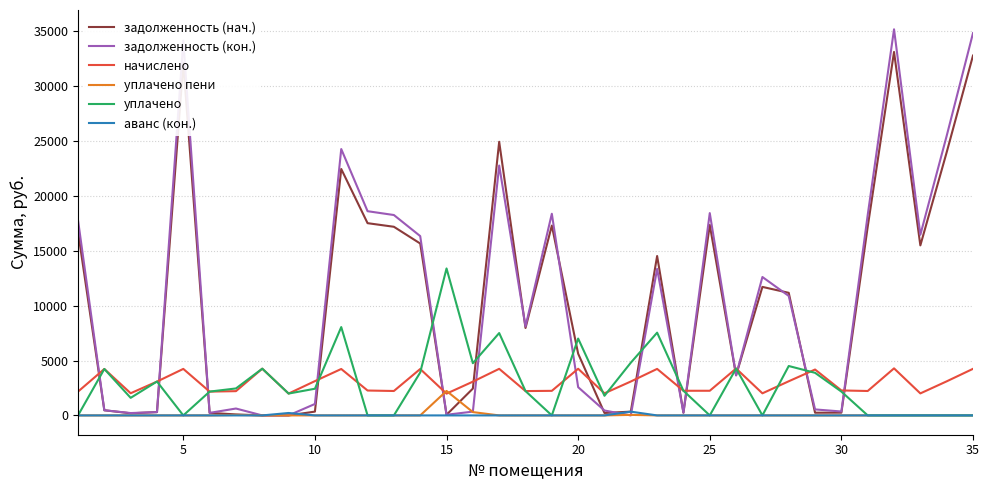

How many categories are shown in the chart?

35